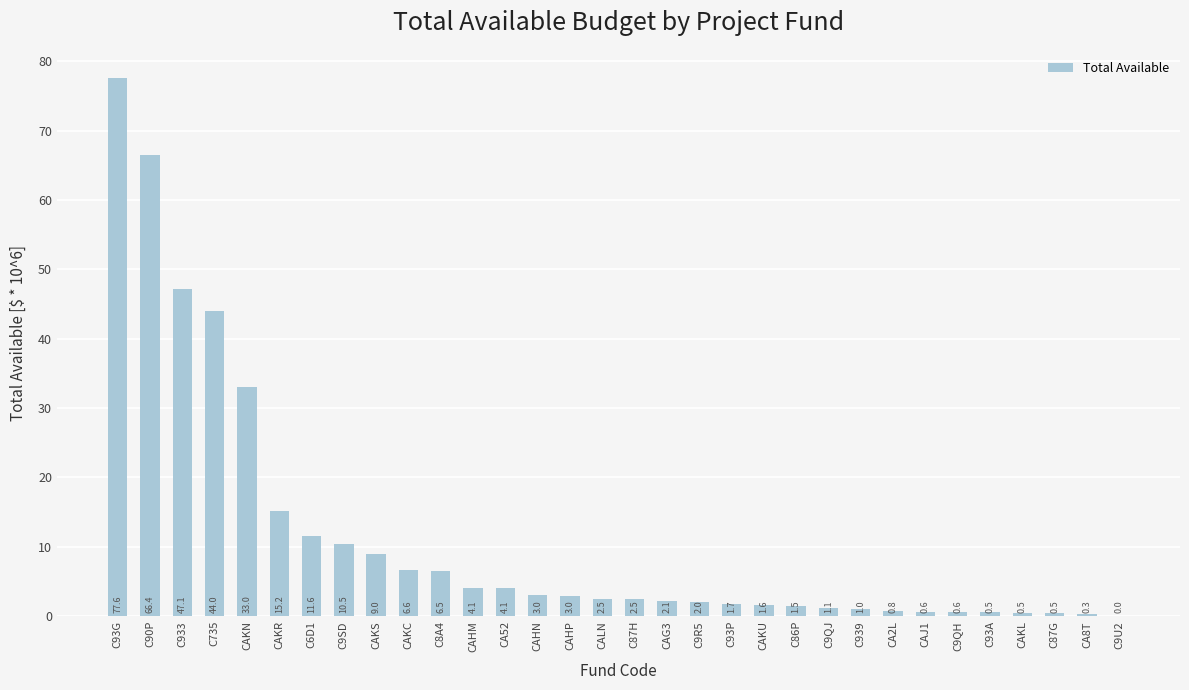

Are the bars grouped side by side (vs. stacked)?

No